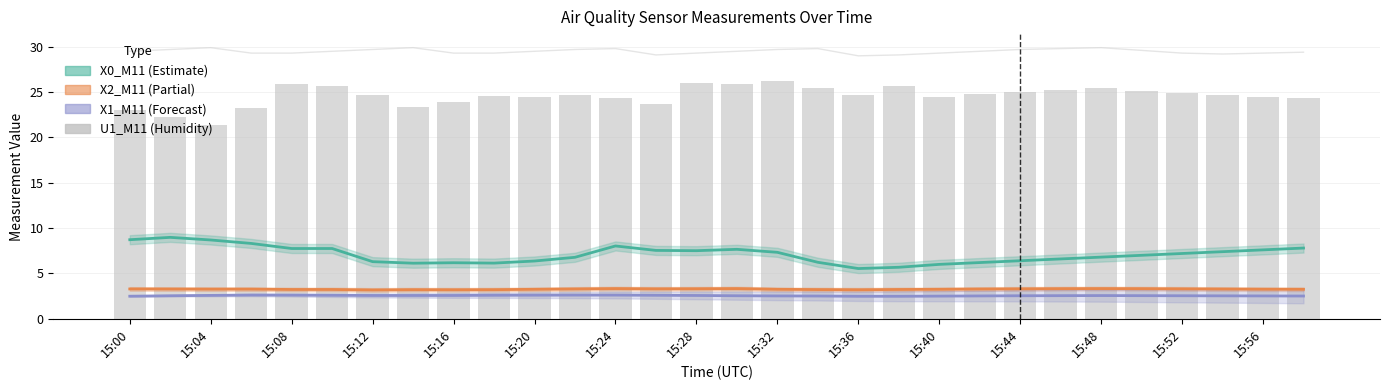

Is it true that X1_M11 equals 2.5 at 15:44?

True